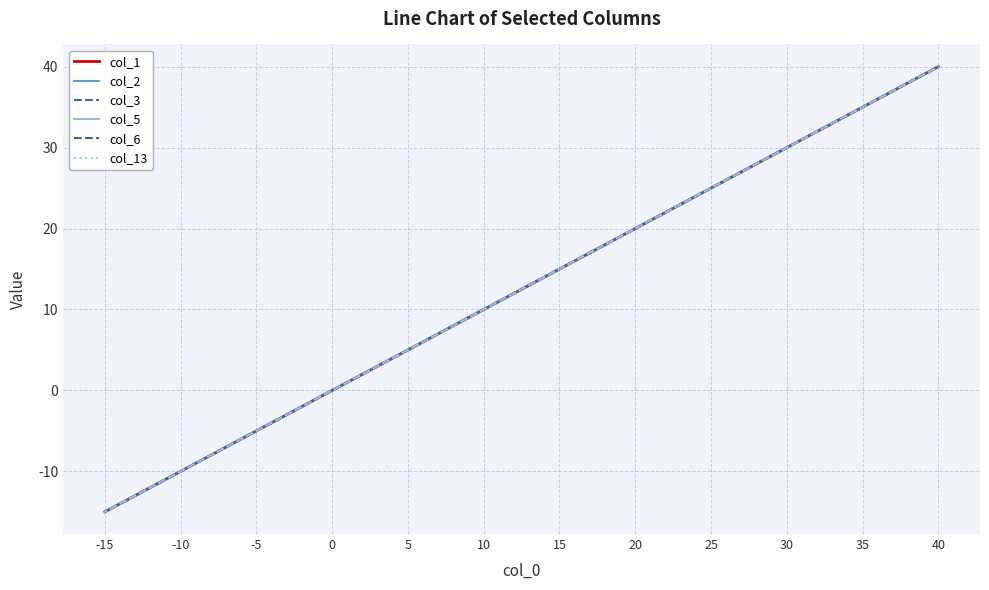

At 20, list the series in order from largest to smallest.

col_1, col_2, col_3, col_5, col_6, col_13